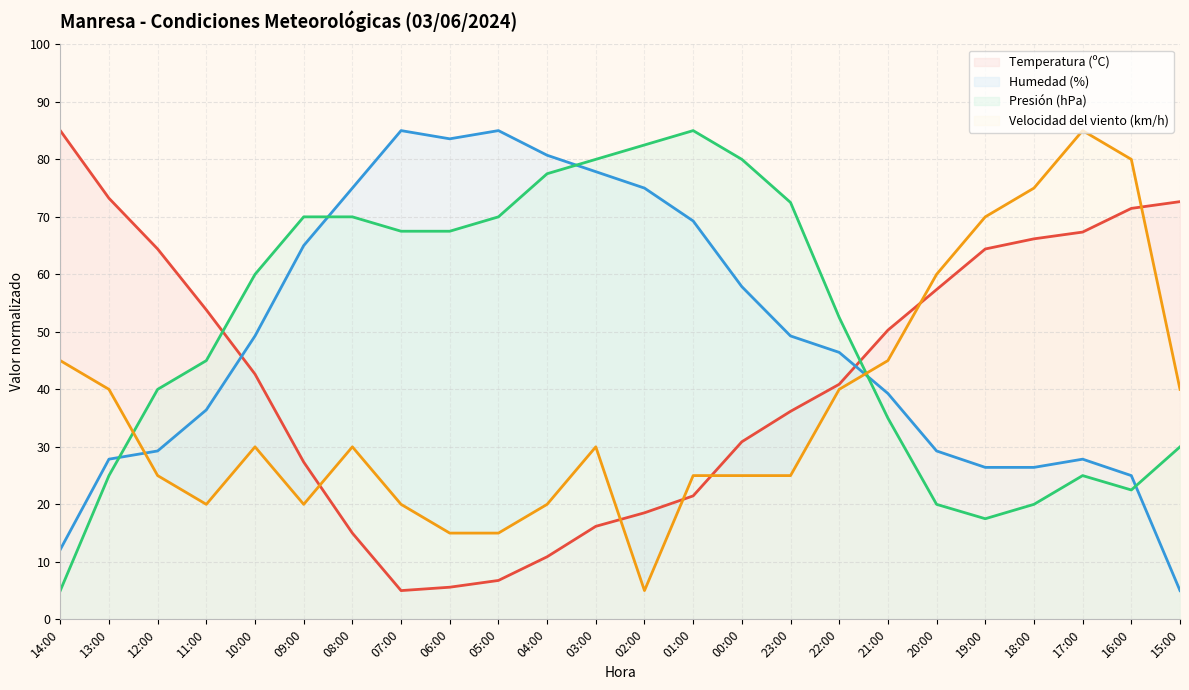

What is the sum of all Presión (hPa) values?

1220.0